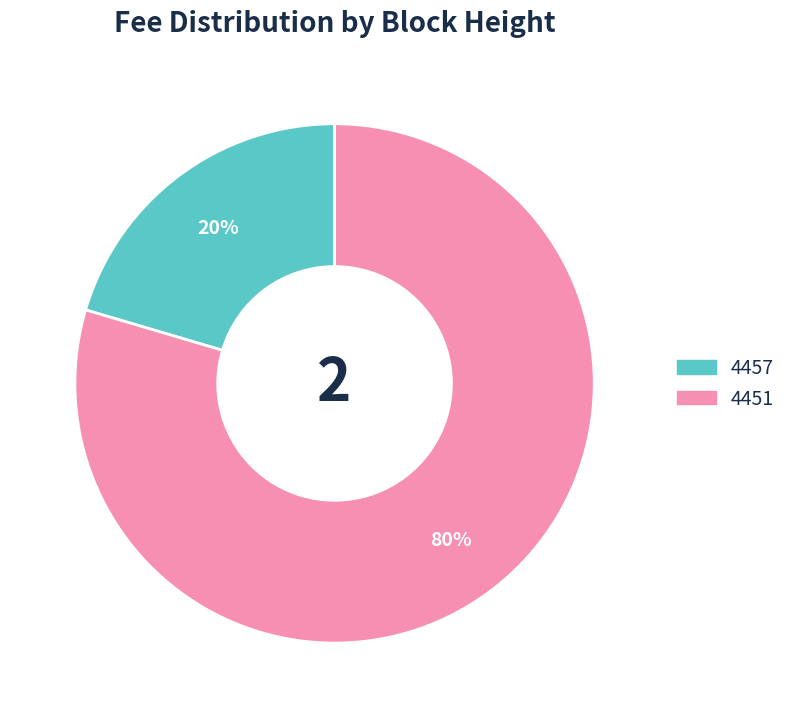

The 4457 slice represents 30% of the pie. True or false?

False